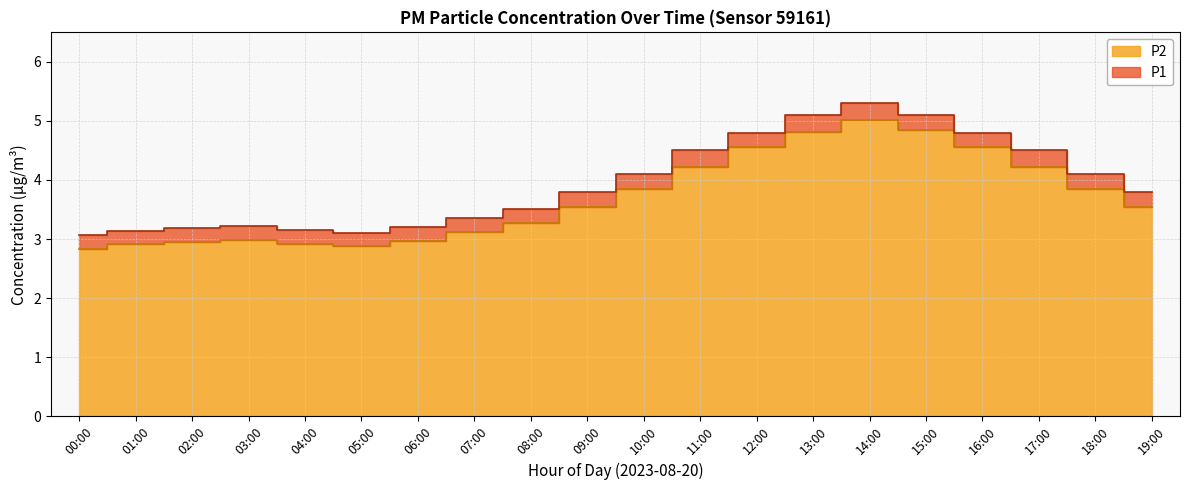

What is the label of the 4th point from the left?

03:00